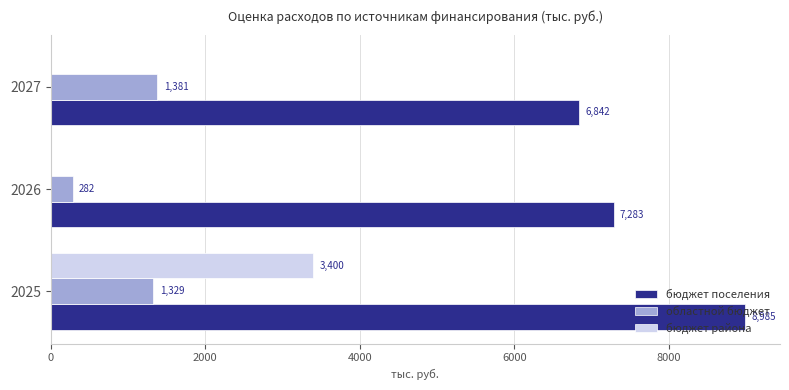

Where is областной бюджет nearest to the value 831?

2025